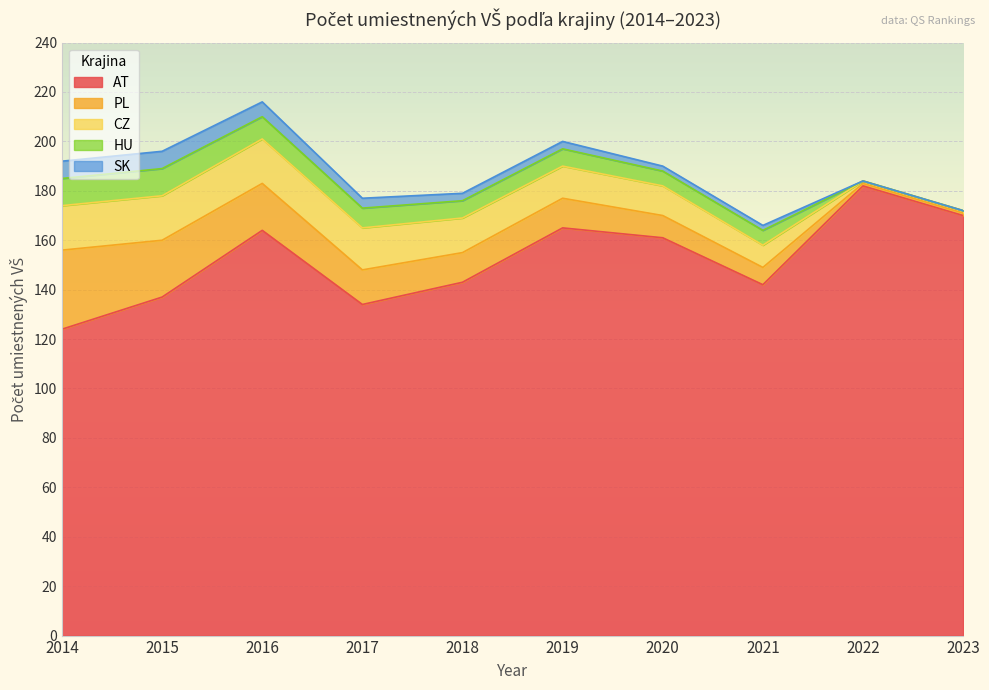

Which category has the lowest value across all series?

2022